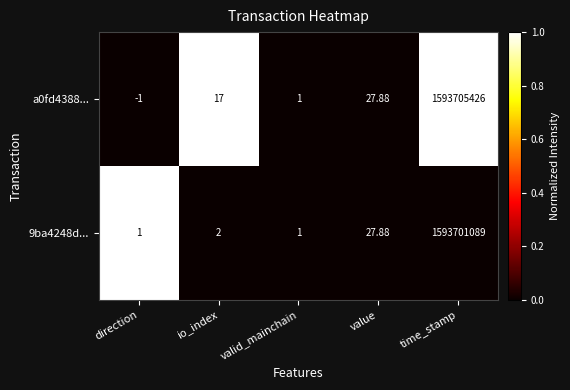

How many data points in a0fd4388... are less than 17?

2